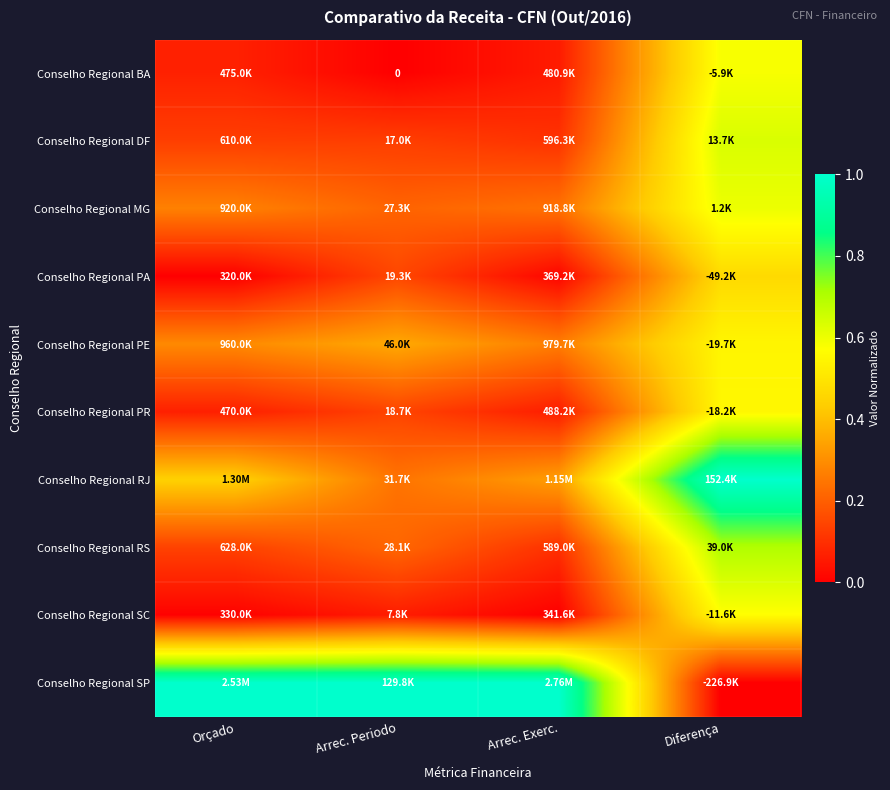

What is the difference between the highest and lowest values at Orçado?

1.0